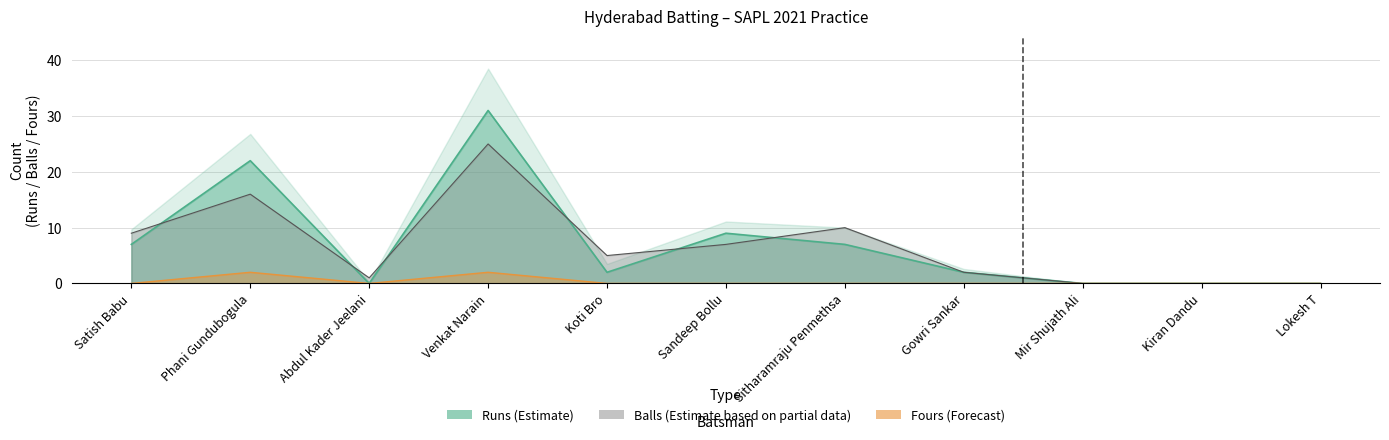

How many interior local peaks does the Runs series have?

3